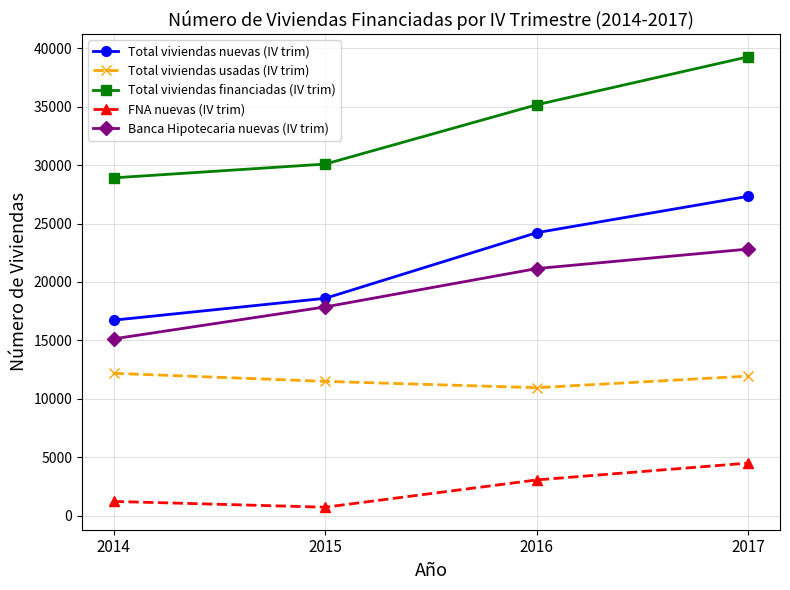

Rank the series by their maximum value, from highest to lowest.

Total viviendas financiadas (IV trim), Total viviendas nuevas (IV trim), Banca Hipotecaria nuevas (IV trim), Total viviendas usadas (IV trim), FNA nuevas (IV trim)